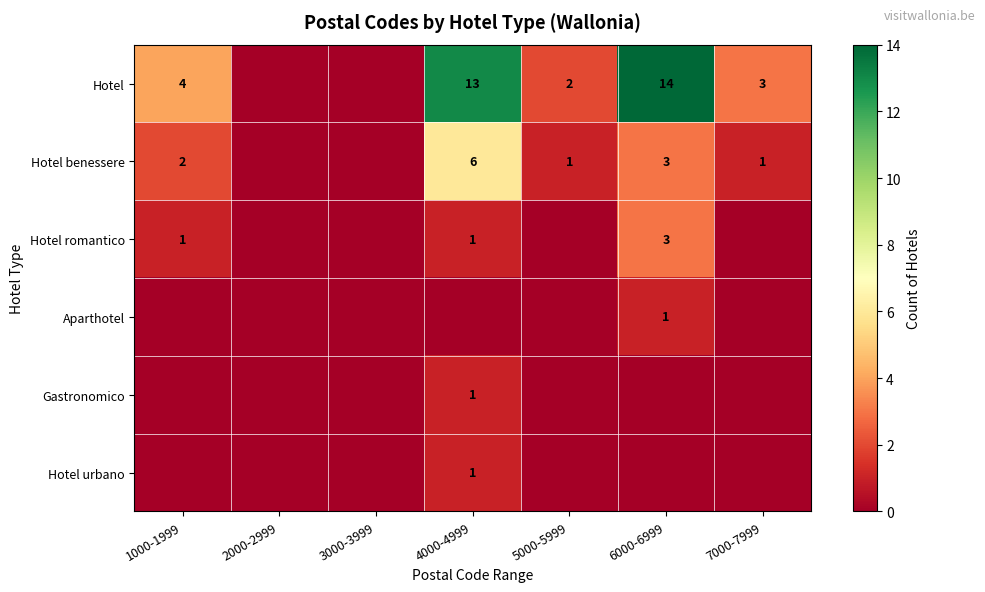

Is the value of Hotel benessere at 5000-5999 greater than the value of Hotel at 1000-1999?

No